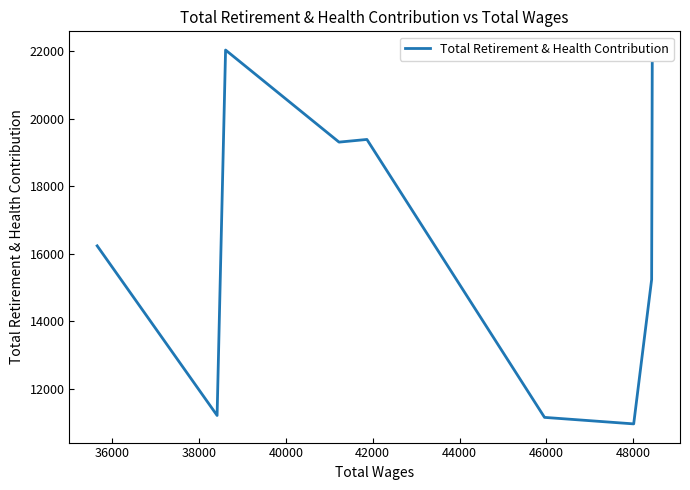

How many interior local peaks (higher than both neighbors) does the data have?

2